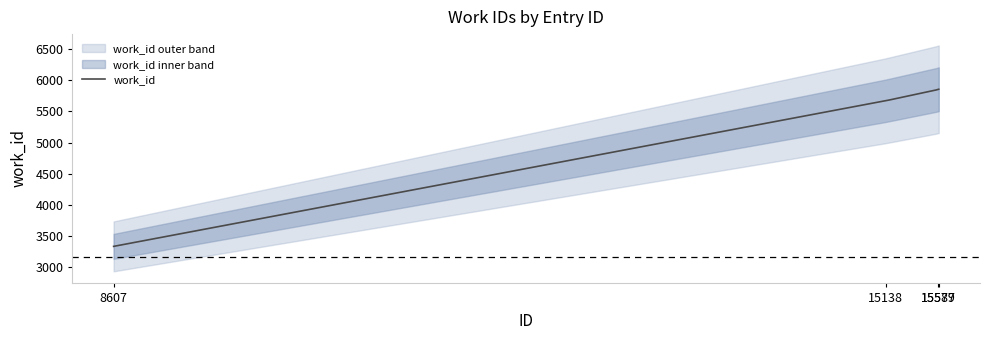

How many data points does each series have?

4